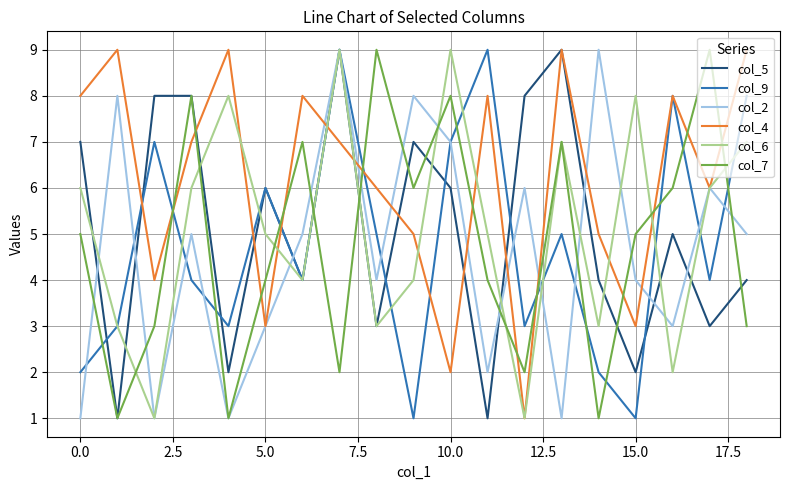

How many lines are shown in the chart?

6